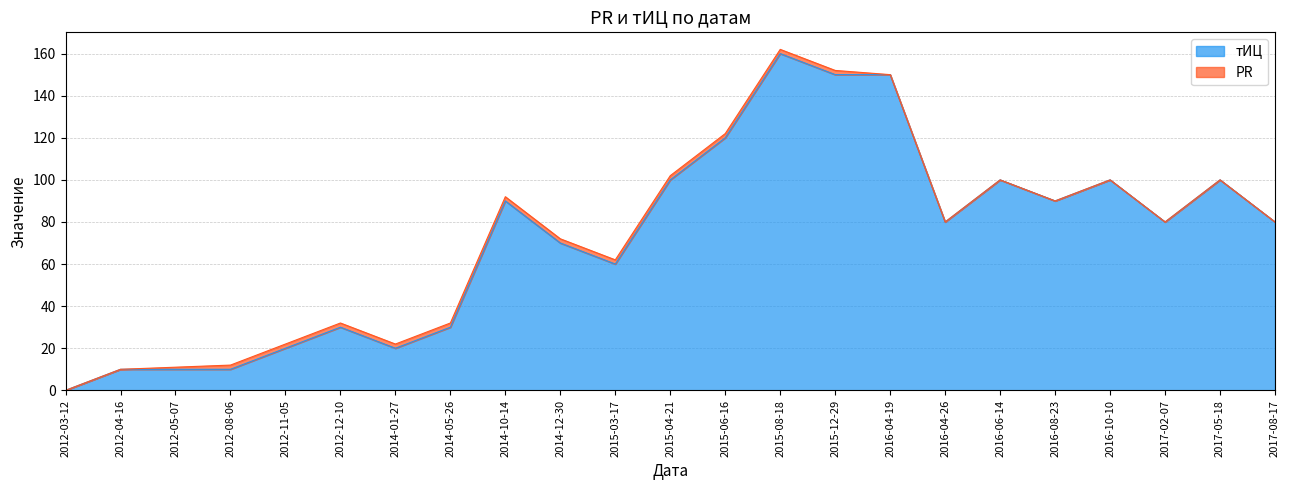

What is the label of the 17th point from the right?

2014-01-27